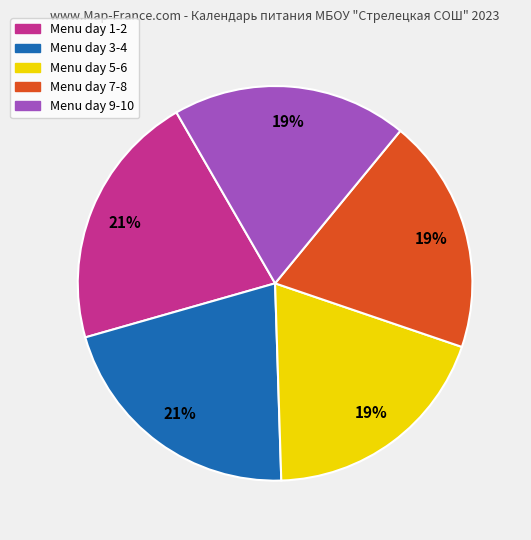

Is there a majority slice in this chart?

No